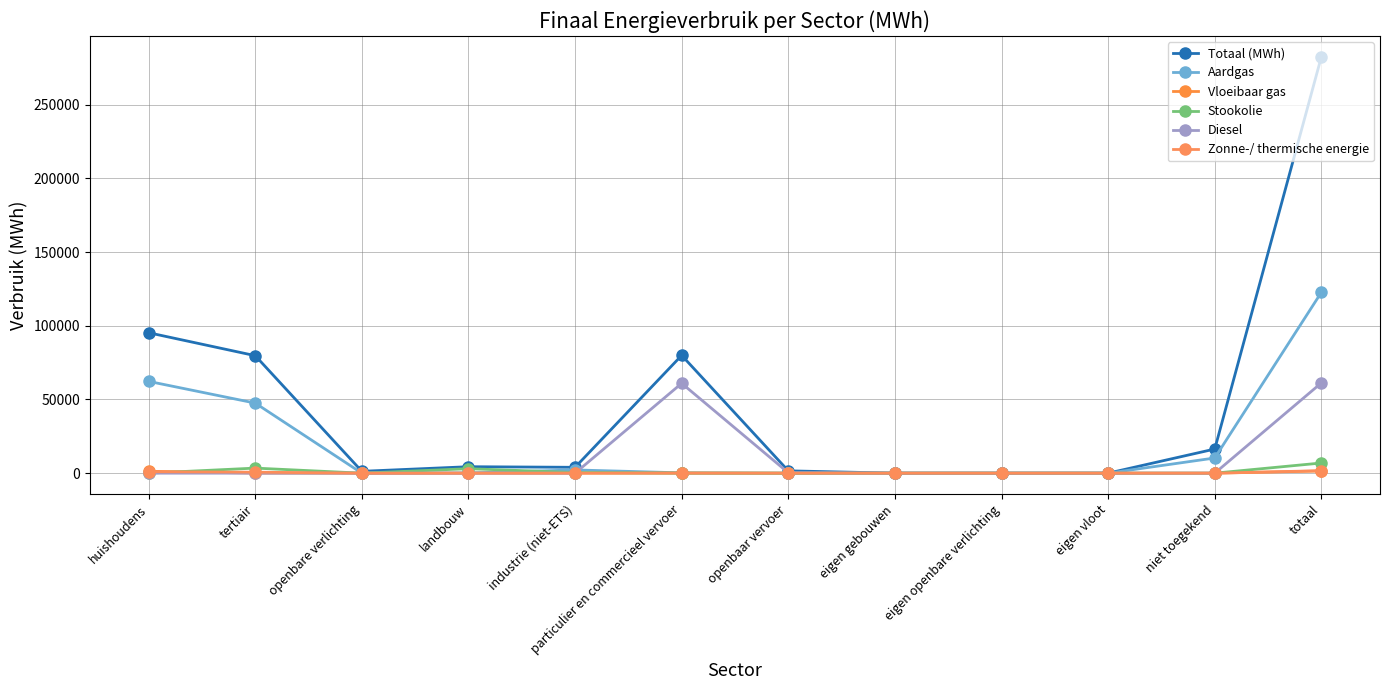

What is the difference between the highest and lowest values at industrie (niet-ETS)?

3976.5